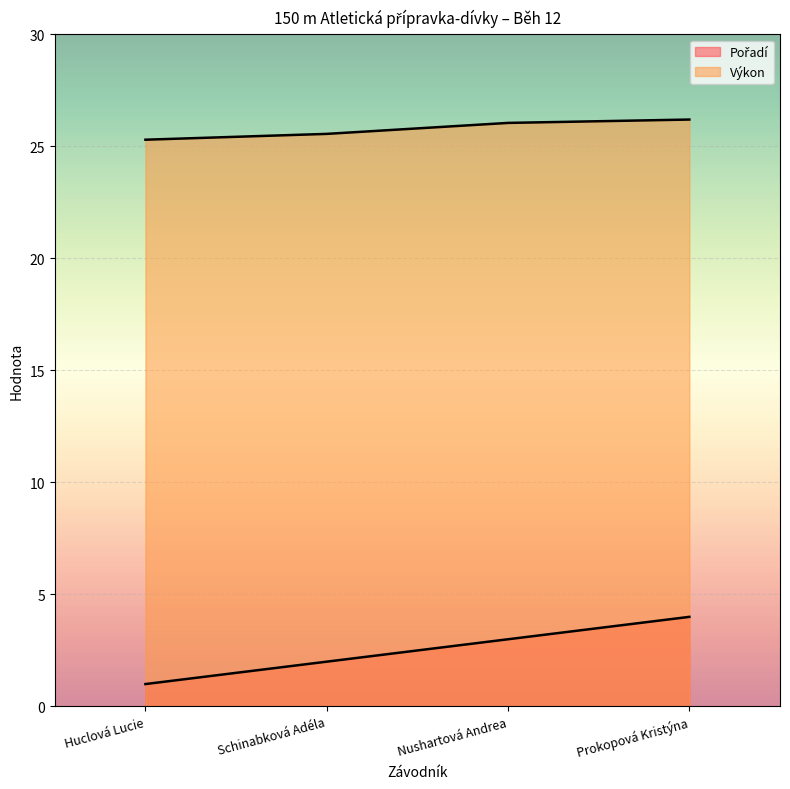

How many lines are shown in the chart?

2